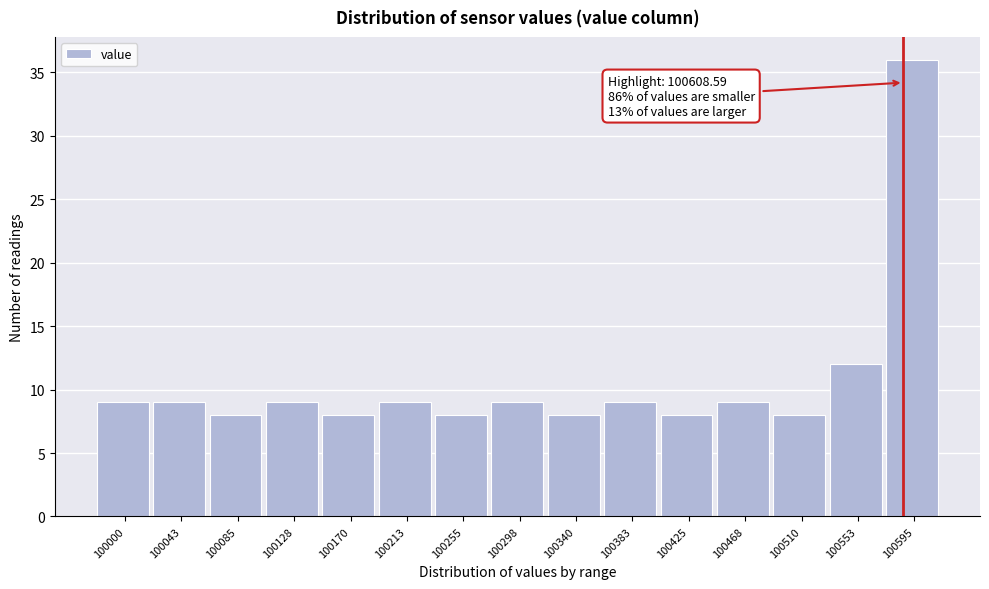

Reading left to right, extract all data points from this chart.

100000=9	100043=9	100085=8	100128=9	100170=8	100213=9	100255=8	100298=9	100340=8	100383=9	100425=8	100468=9	100510=8	100553=12	100595=36